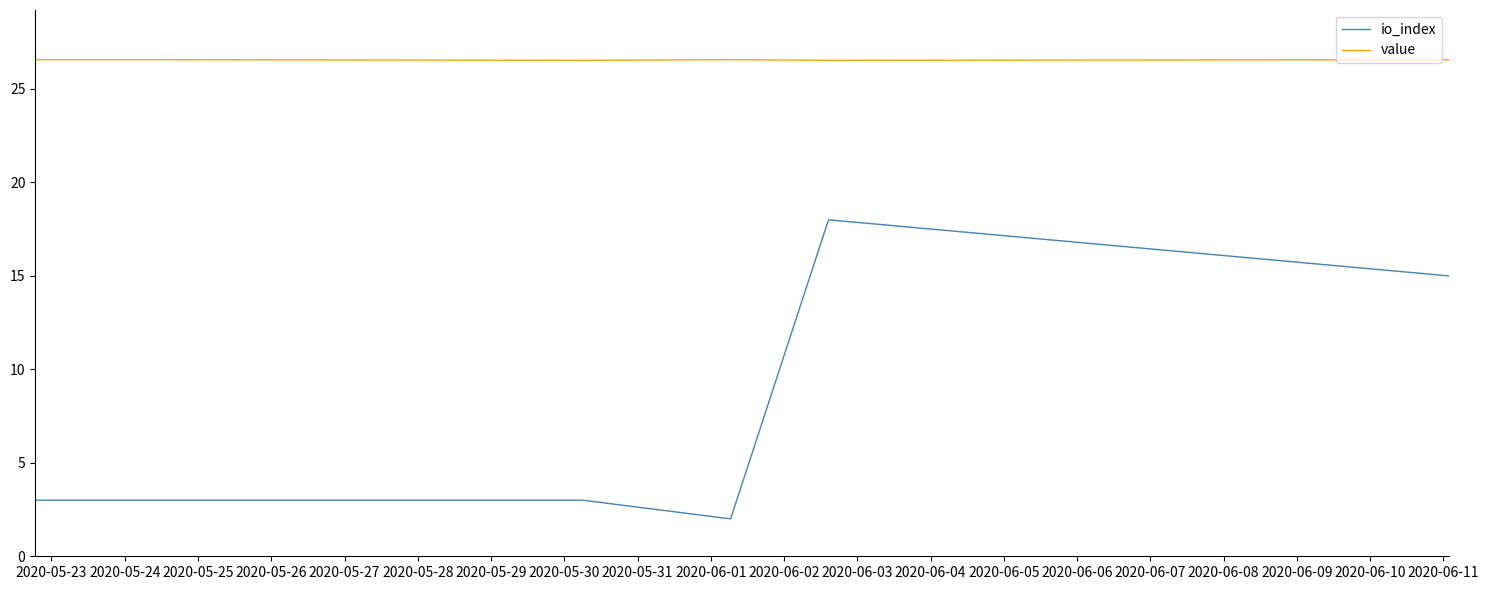

Which series has the widest spread of values?

io_index